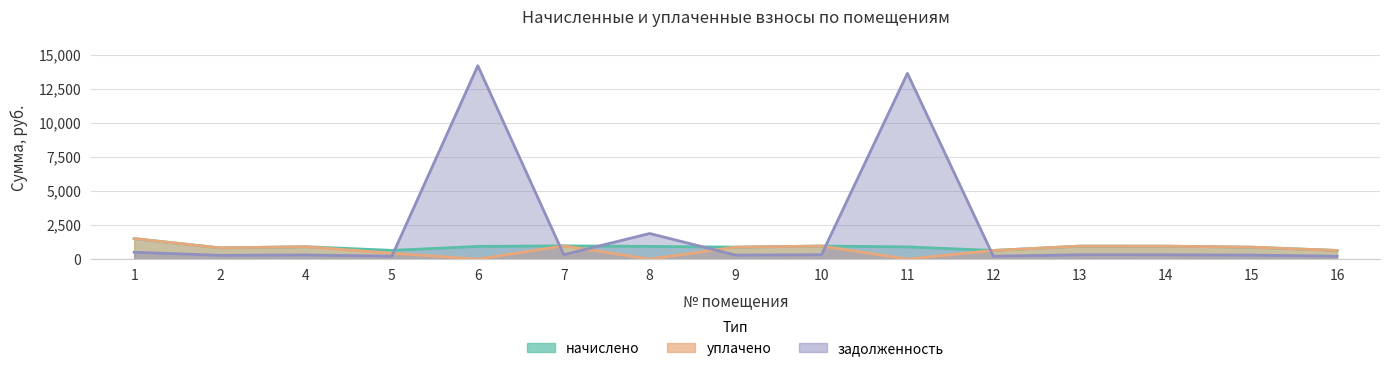

Reading left to right, what are all the values shown in this chart?

начислено: 1505.5	825.1	909.4	641.5	933.1	972.0	933.1	879.1	959.0	896.4	635.0	952.6	950.4	877.0	635.0
уплачено: 1505.5	825.1	909.4	427.7	0.0	972.0	0.0	879.1	959.0	0.0	635.0	952.6	950.4	877.0	635.0
задолженность: 501.8	275.0	303.1	213.8	14217.6	324.0	1882.0	293.0	319.7	13658.1	211.7	317.5	316.8	292.3	211.7